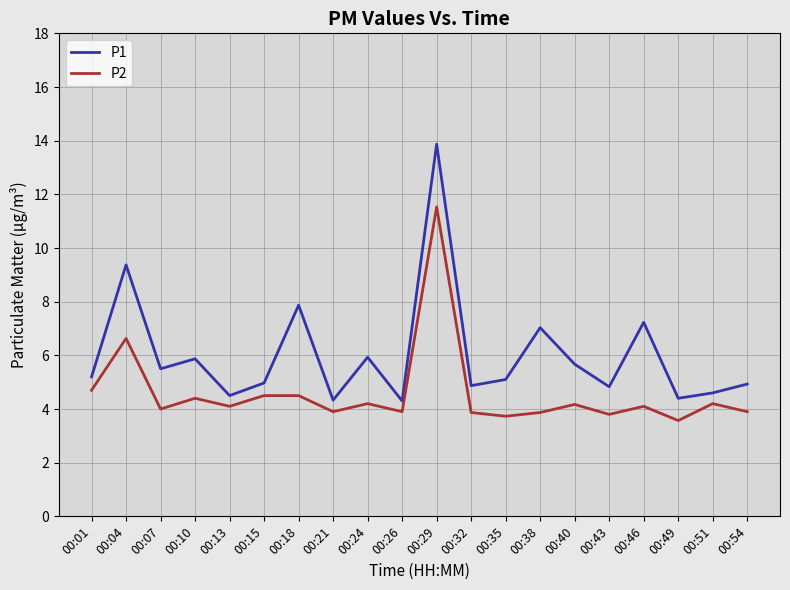

Is it true that P2 equals 3.8 at 00:43?

True